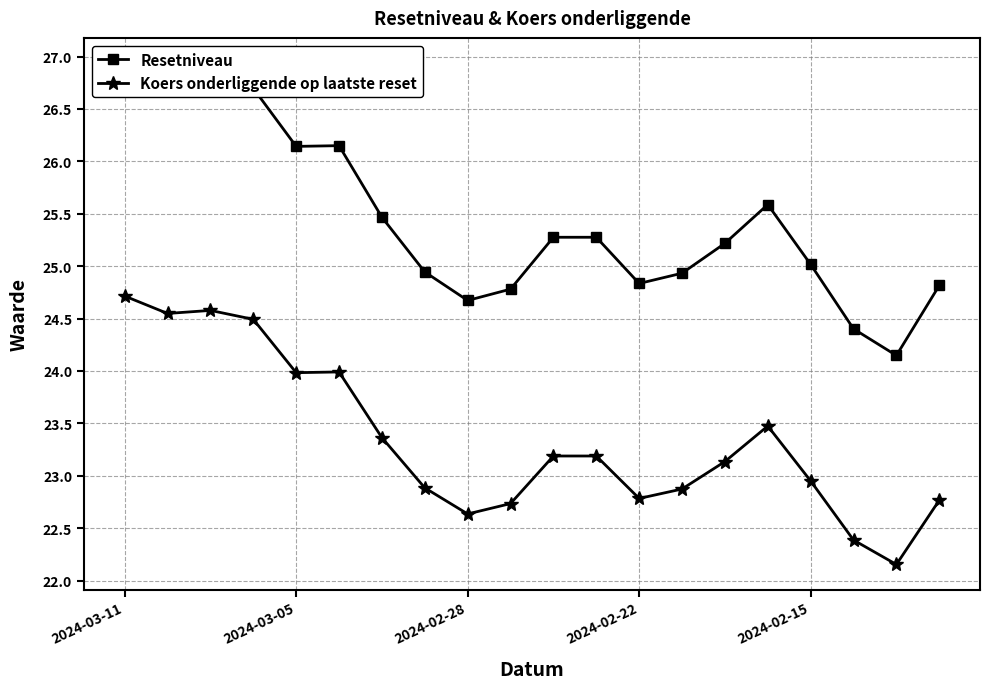

At which label does Koers onderliggende op laatste reset reach its peak?

2024-03-11